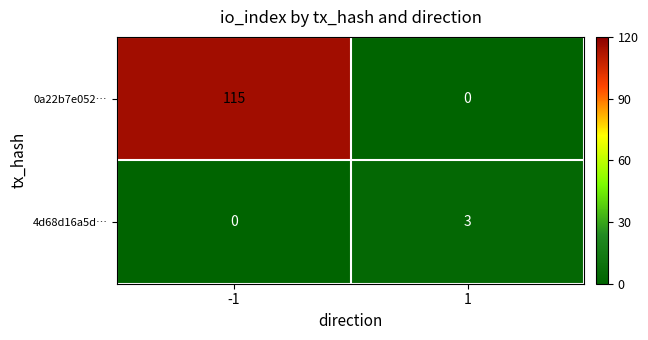

List the labels in order of 0a22b7e052… value, smallest first.

1, -1